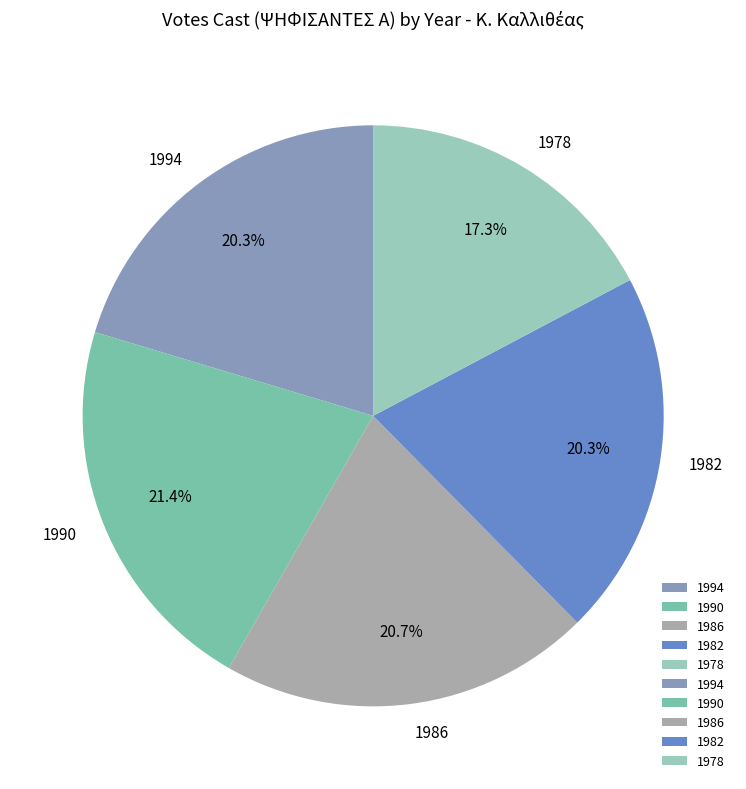

To the nearest percent, what portion does 1990 represent?

21%